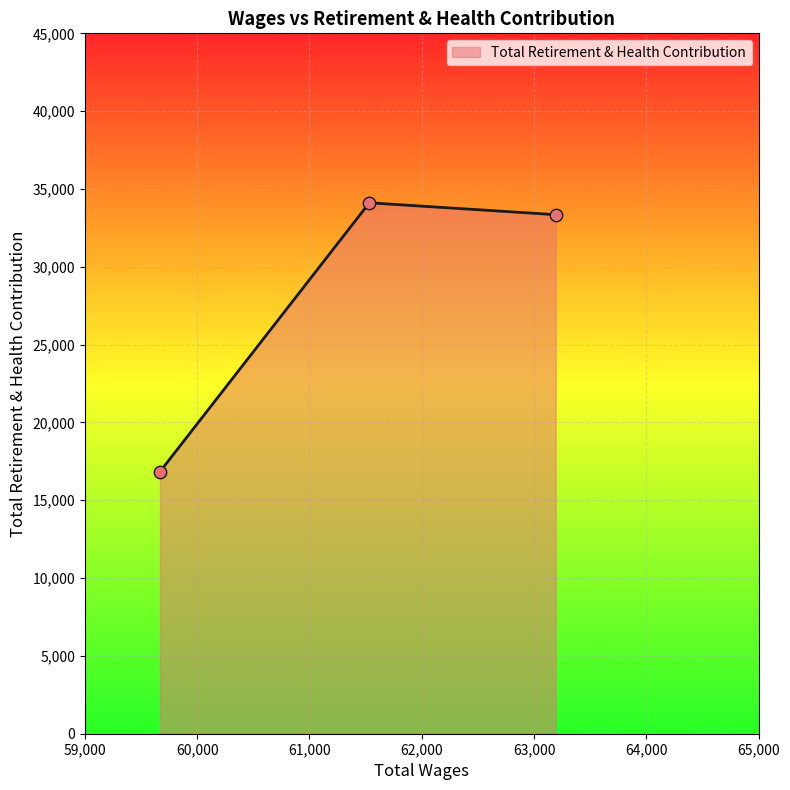

What is the sum of all values?

84304